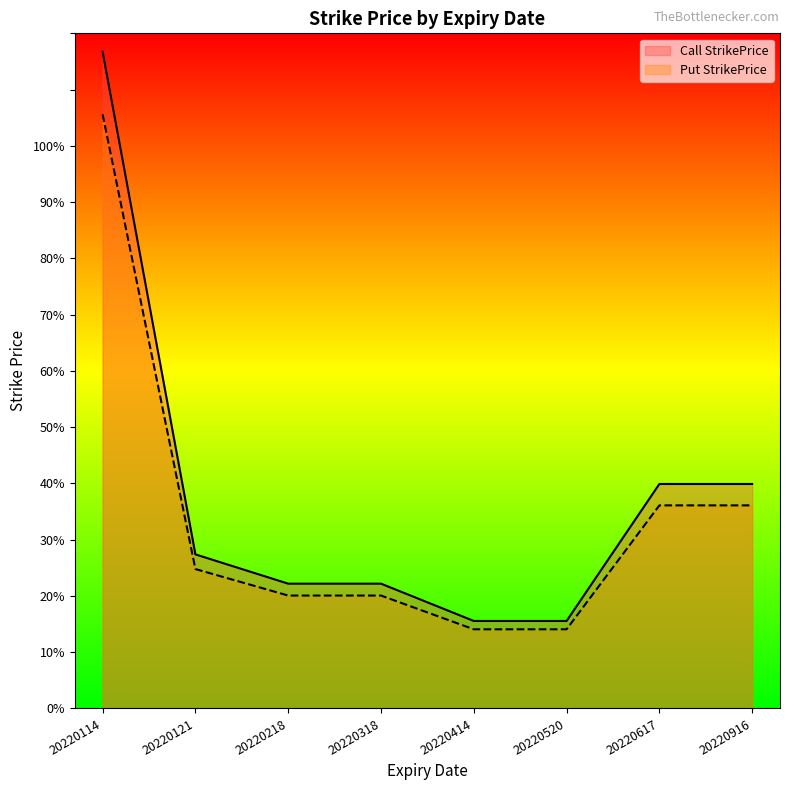

What is the difference between the Put StrikePrice values at 20220414 and 20220520?

0.0